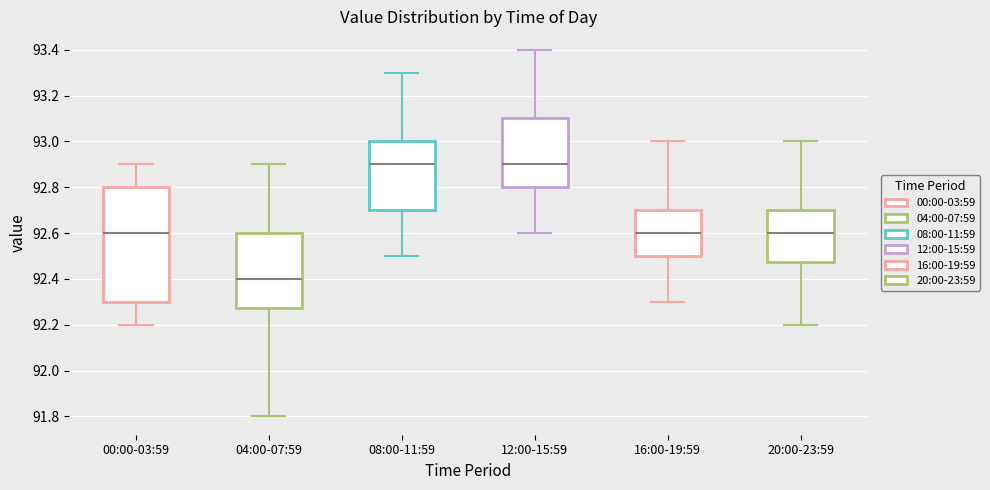

Comparing the boxes themselves (not the whiskers), which one is the tallest?

00:00-03:59